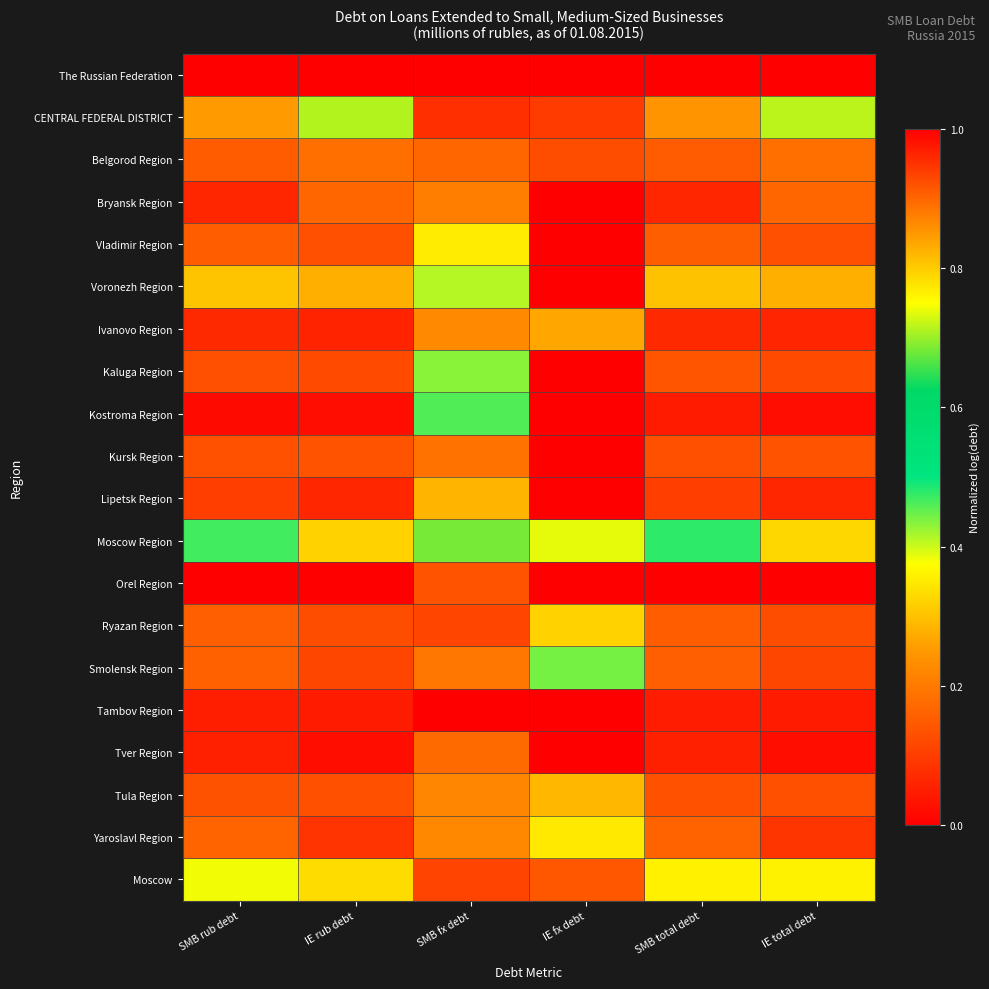

What is the difference between the highest and lowest values at SMB total debt?

1.0